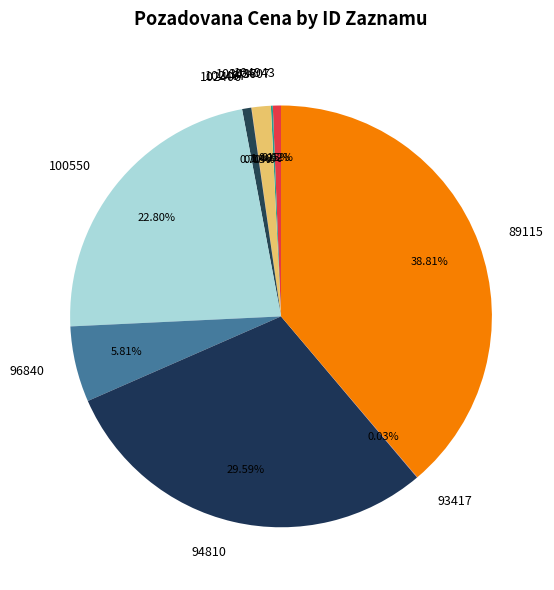

The 89115 slice represents 39% of the pie. True or false?

True